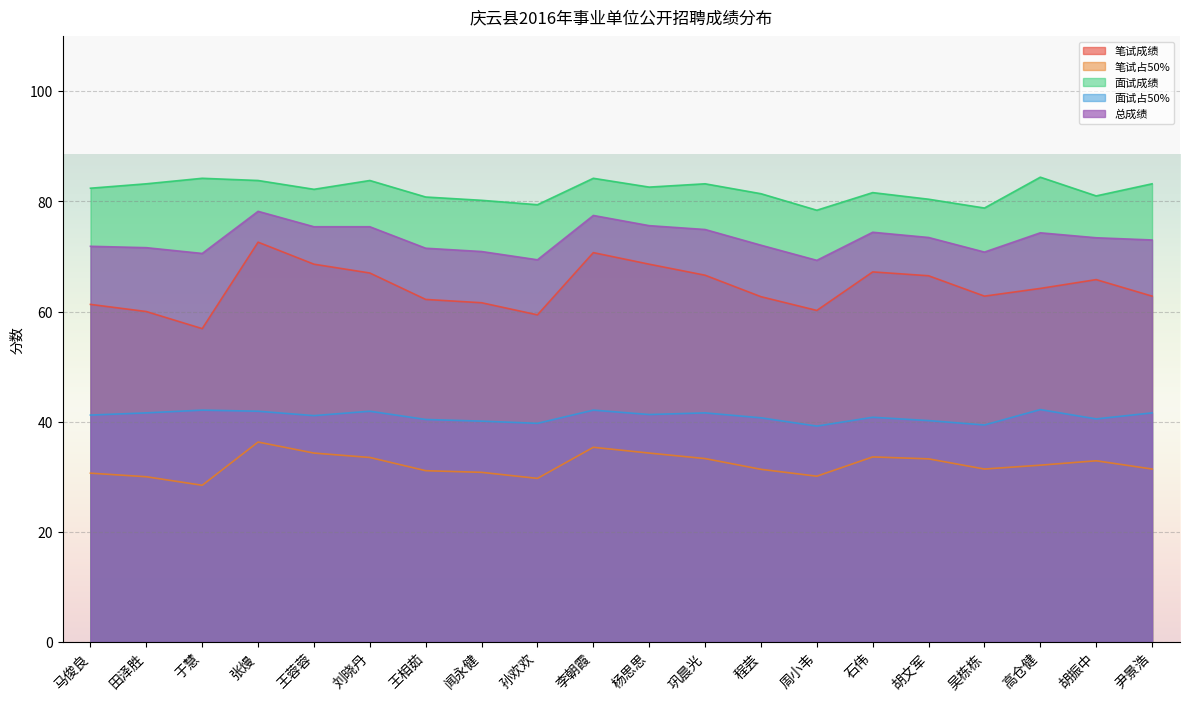

What is the sum of all 笔试占50% values?

643.9